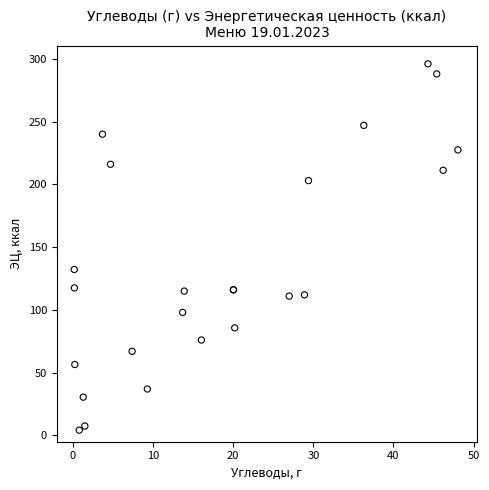

What Y value in the scatter plot is closest to 150?

132.2